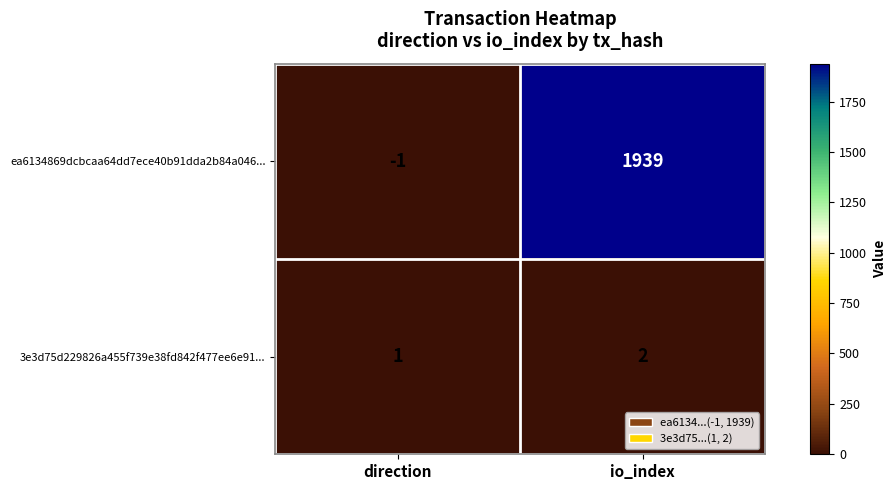

What is the spread (max minus min) of values at io_index?

1937